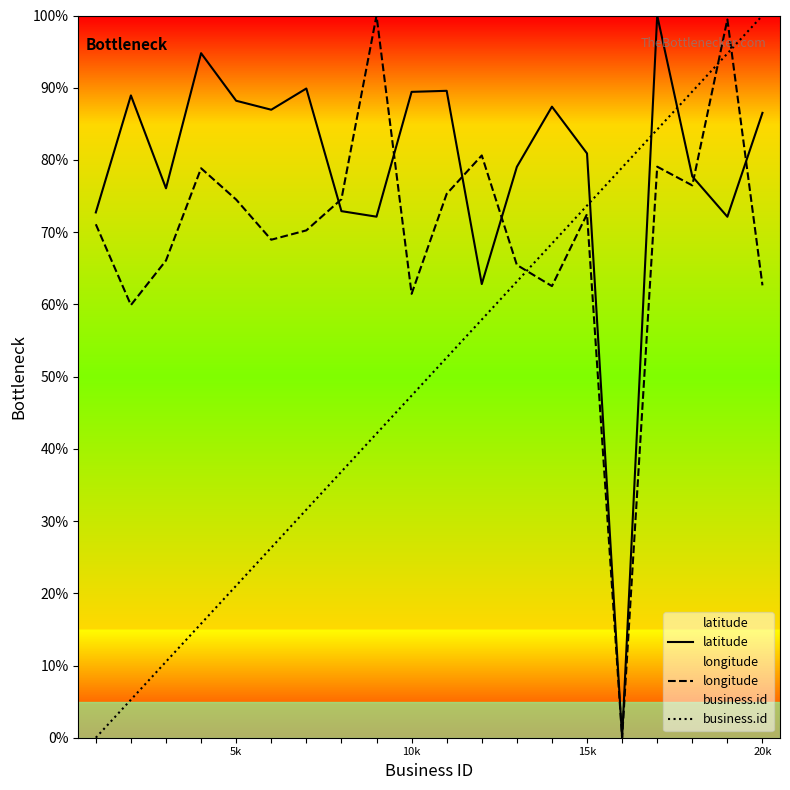

After their last crossing, which series has the higher values: business.id or longitude?

business.id